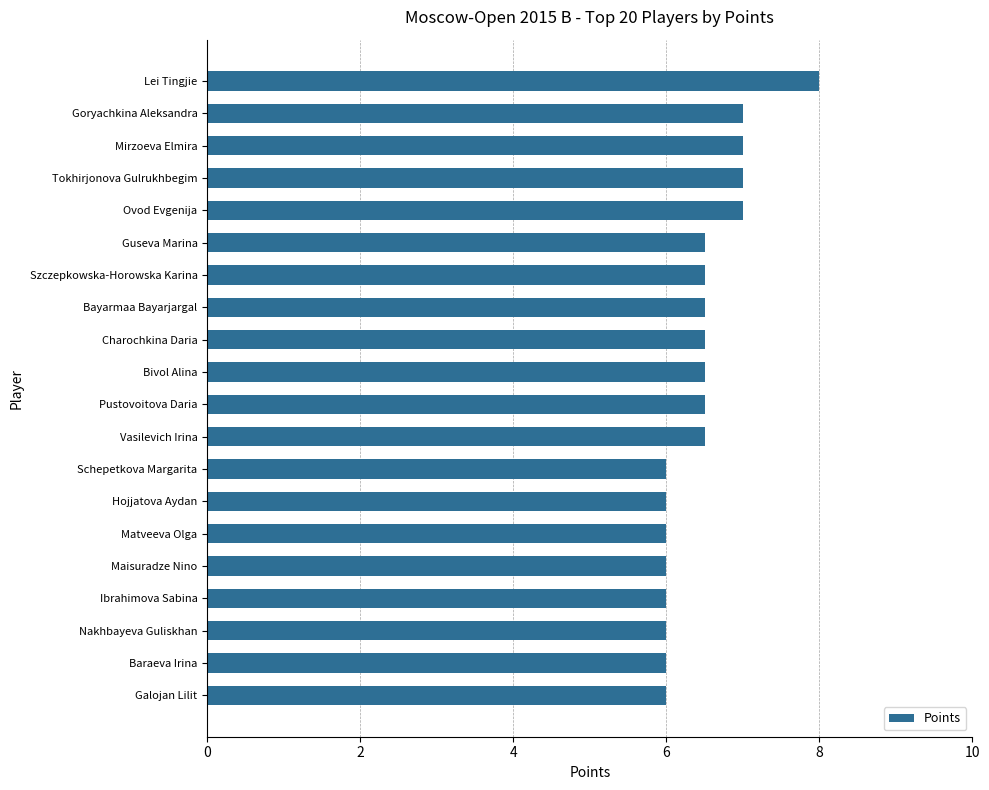

What is the change in value from Goryachkina Aleksandra to Vasilevich Irina?

-0.5